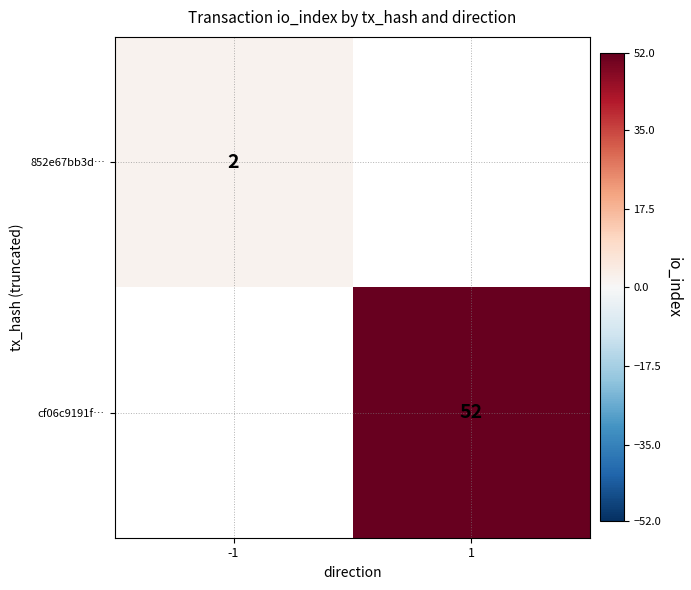

Is the value of cf06c9191f… at 1 greater than the value of 852e67bb3d… at -1?

Yes